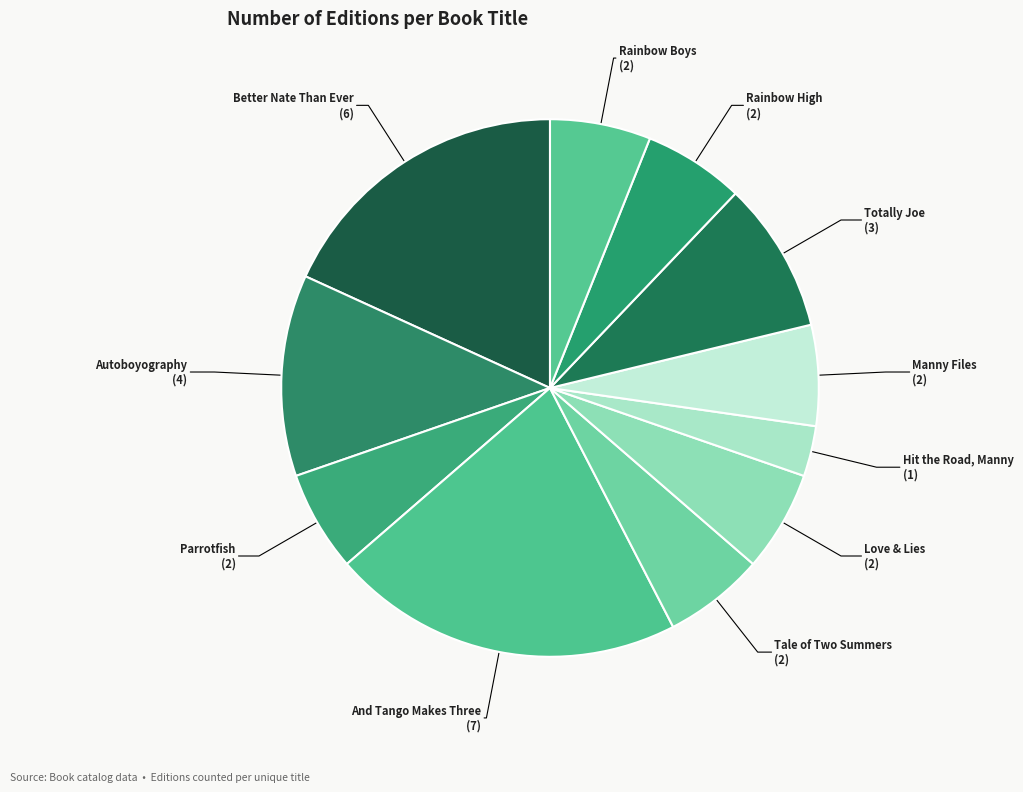

How many segments does this pie chart have?

11